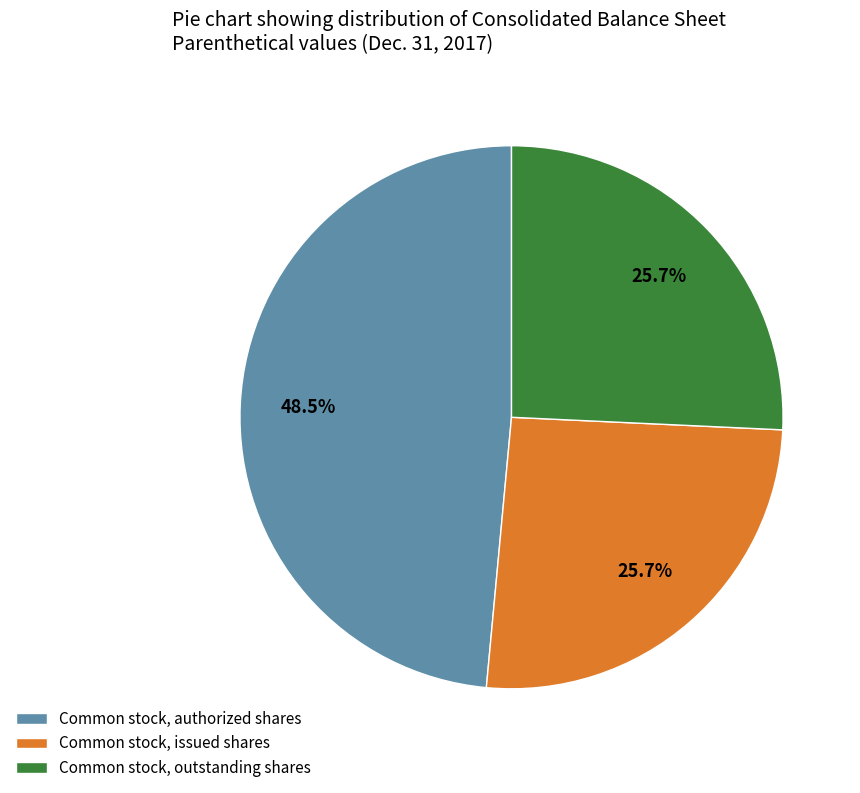

To the nearest percent, what is the difference between the largest and smallest slice percentages?

23%